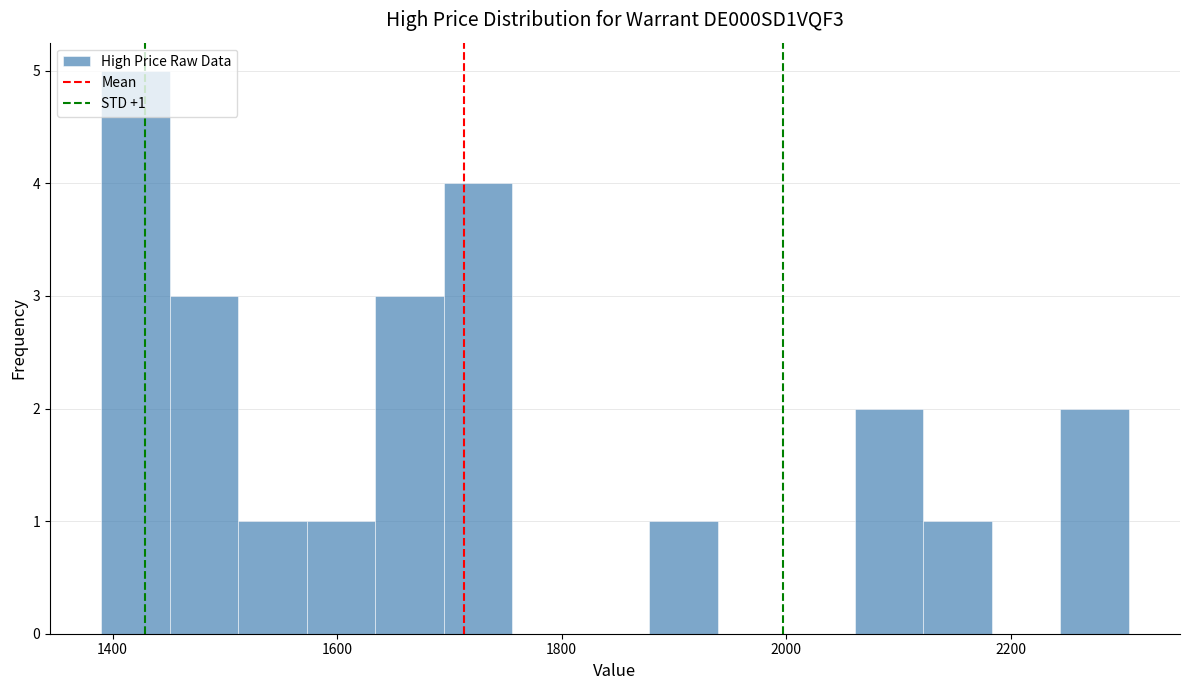

Read against the x-axis, roughly where is the centre of the tallest bar?

1420